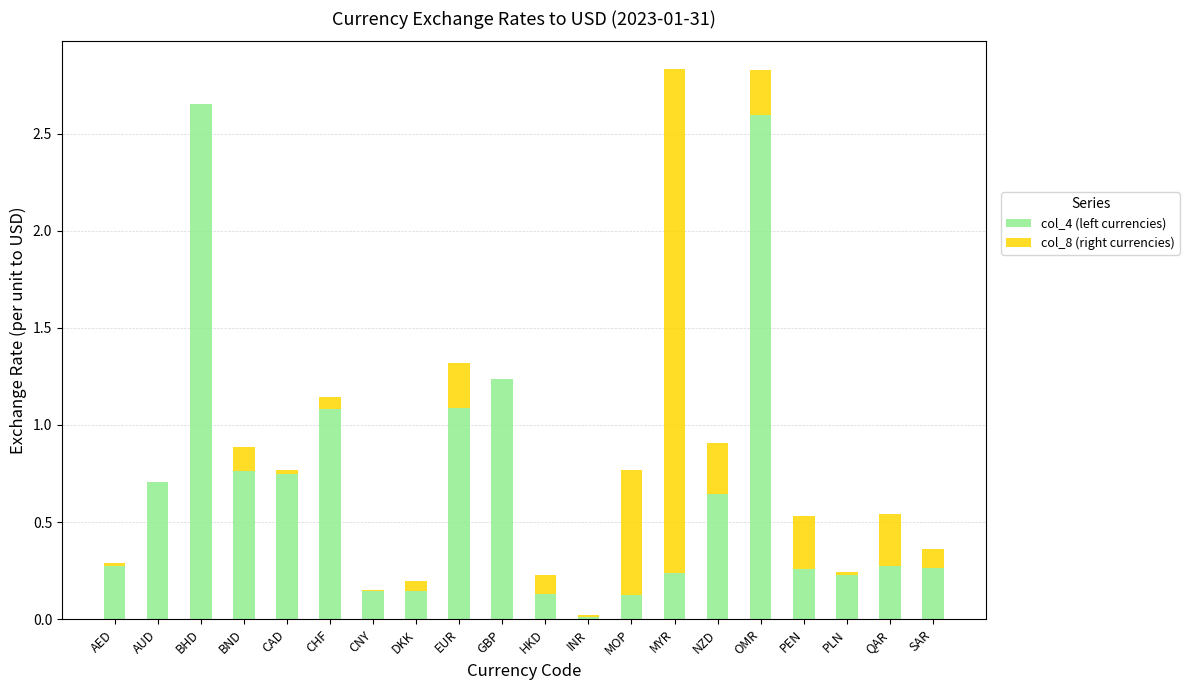

What is the total value across all series at PEN?

0.5